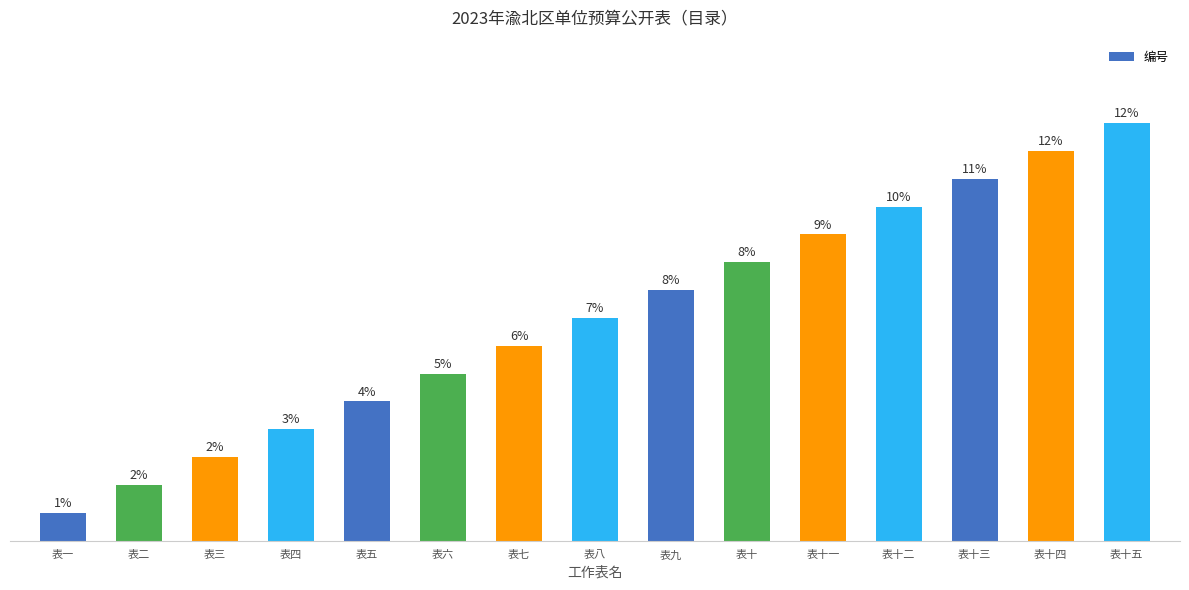

Where is the data nearest to the value 8?

表八